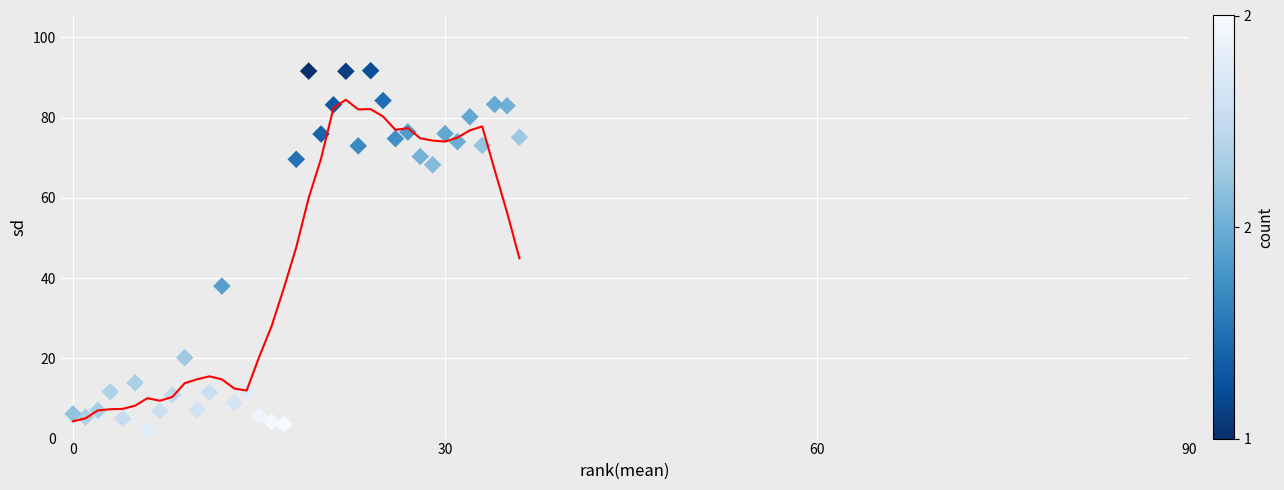

What is the range of Y values (max minus min)?

89.7